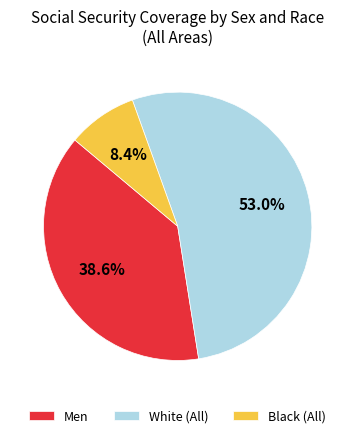

How much of the chart is everything except Men?

61.4%